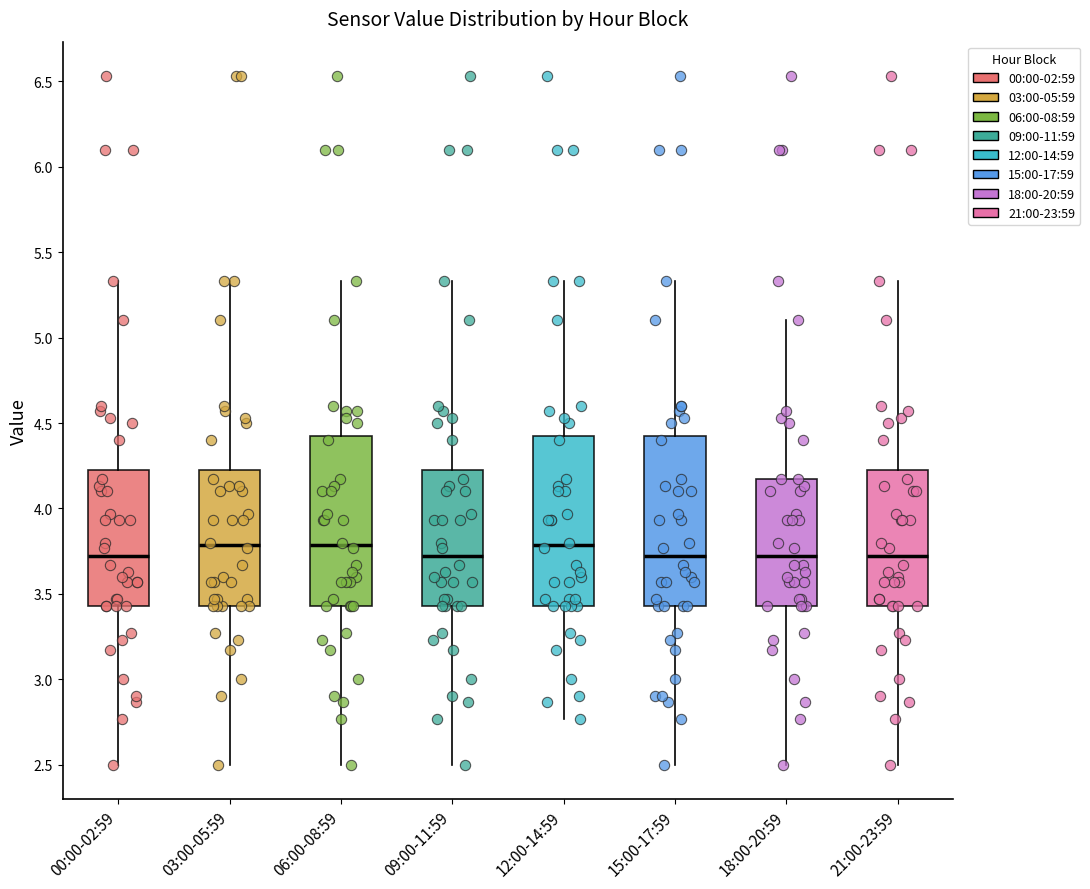

Reading left to right, read every box against the y-axis: the position of its median line, the range the box covers, and the ends of its whiskers. The values are not printed on the chart, so give them approximately, as read against the axis.

00:00-02:59: median 3.70, box 3.45 to 4.25, whiskers 2.50 to 5.35
03:00-05:59: median 3.80, box 3.45 to 4.25, whiskers 2.50 to 5.35
06:00-08:59: median 3.80, box 3.45 to 4.45, whiskers 2.50 to 5.35
09:00-11:59: median 3.70, box 3.45 to 4.25, whiskers 2.50 to 5.35
12:00-14:59: median 3.80, box 3.45 to 4.45, whiskers 2.75 to 5.35
15:00-17:59: median 3.70, box 3.45 to 4.45, whiskers 2.50 to 5.35
18:00-20:59: median 3.70, box 3.45 to 4.15, whiskers 2.50 to 5.10
21:00-23:59: median 3.70, box 3.45 to 4.25, whiskers 2.50 to 5.35